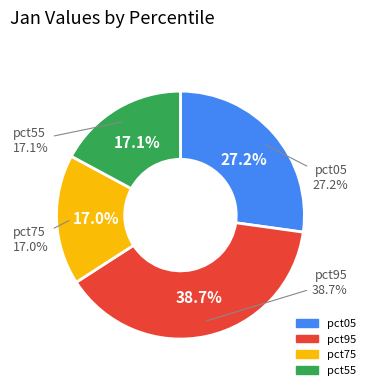

What is the largest slice in the pie chart?

pct95